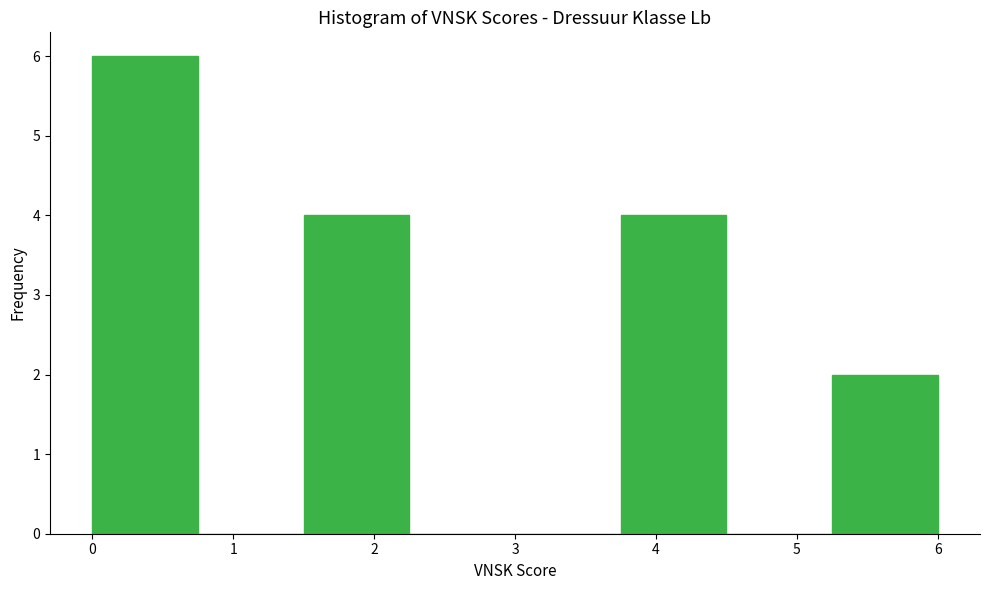

Reading left to right, list every bar in this chart as the range it spans on the x-axis followed by its height. Neither the bar edges nor the heights are printed on the chart, so give them approximately, as read against the axes.

0.00 to 0.75: 6
0.75 to 1.50: 0
1.50 to 2.25: 4
2.25 to 3.00: 0
3.00 to 3.75: 0
3.75 to 4.50: 4
4.50 to 5.25: 0
5.25 to 6.00: 2